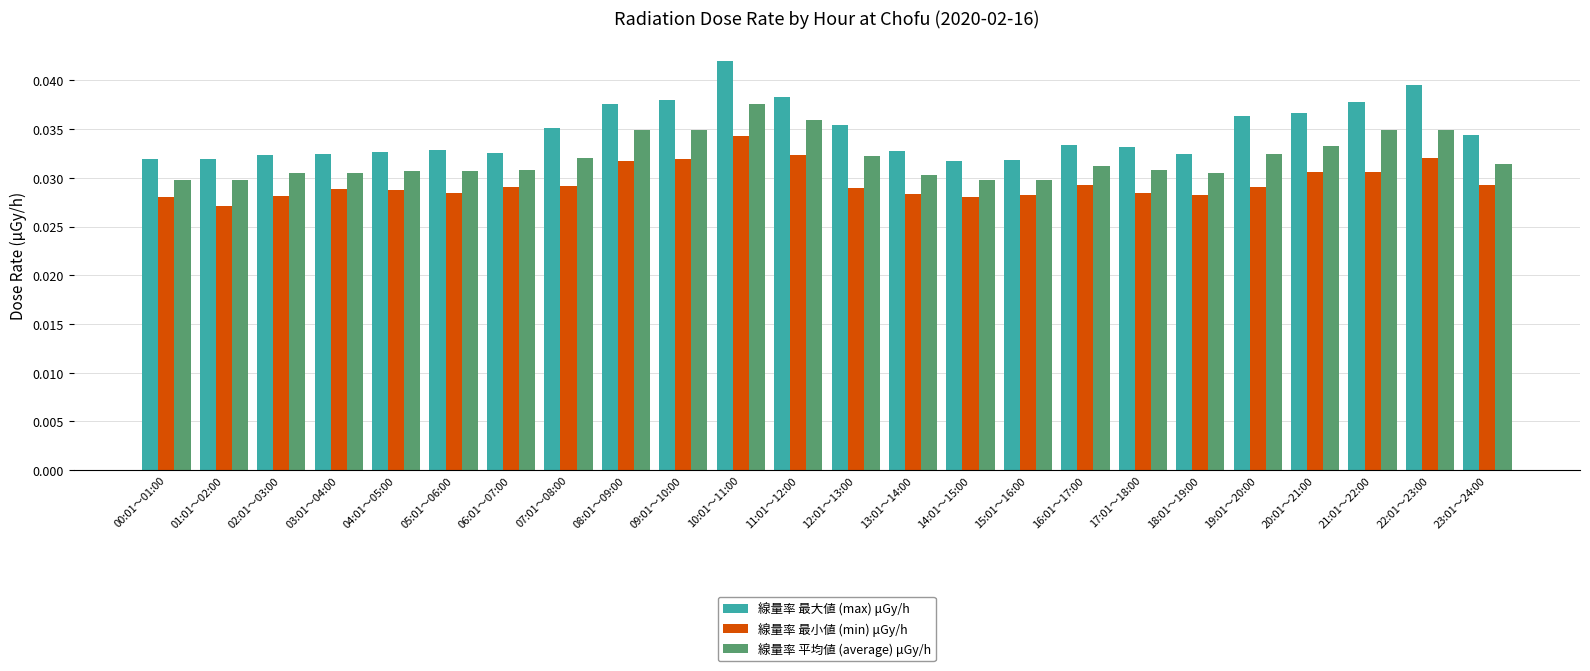

At which category does the chart reach its peak across all series?

10:01～11:00